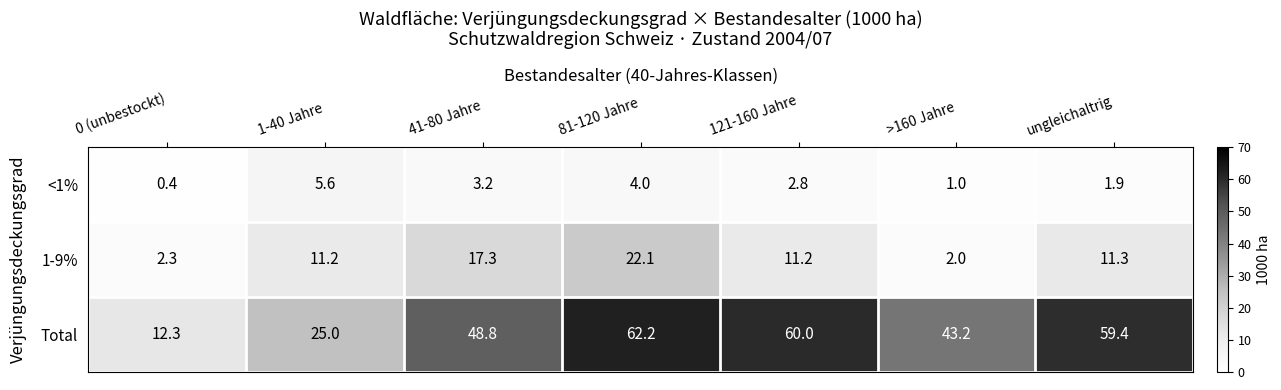

Reading left to right, what are all the values shown in this chart?

<1%: 0.4	5.6	3.2	4.0	2.8	1.0	1.9
1-9%: 2.3	11.2	17.3	22.1	11.2	2.0	11.3
Total: 12.3	25.0	48.8	62.2	60.0	43.2	59.4